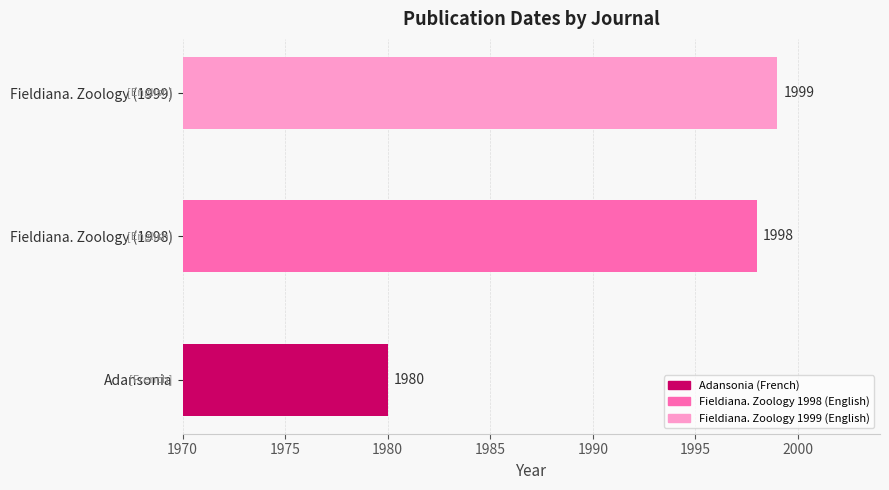

How many bars are there in total?

3